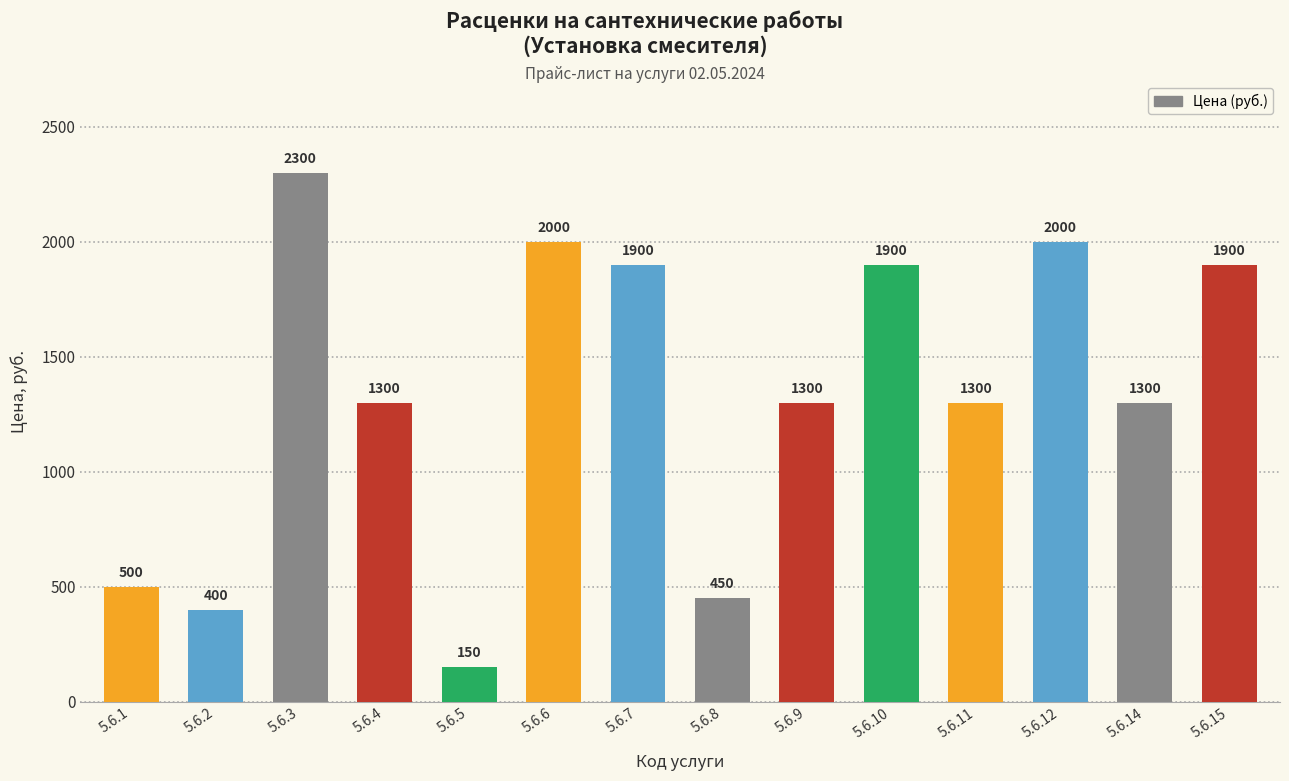

Reading left to right, what are all the values shown in this chart?

500	400	2300	1300	150	2000	1900	450	1300	1900	1300	2000	1300	1900